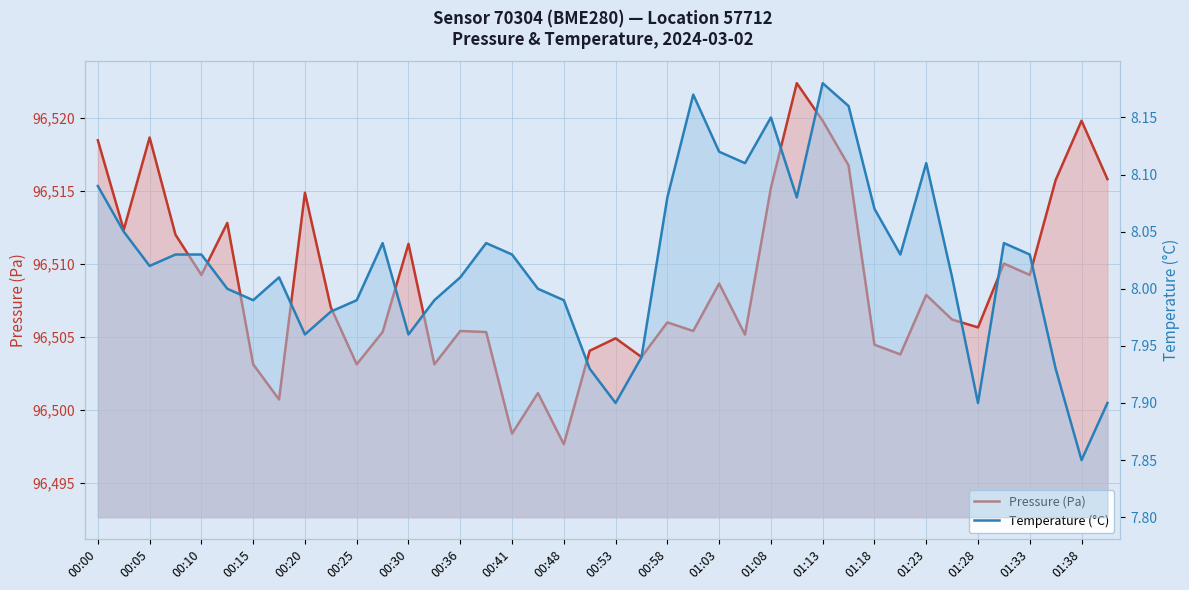

What is the sum of all Temperature (°C) values?

320.9